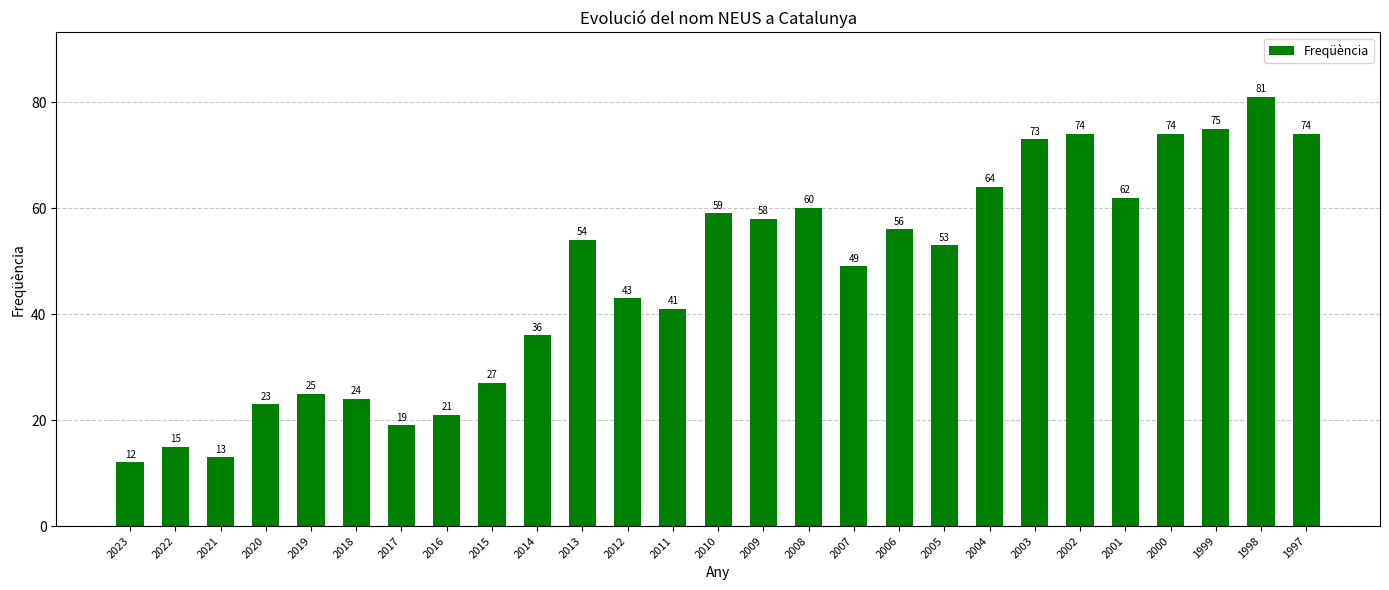

What is the value of the 3rd bar from the left?

13